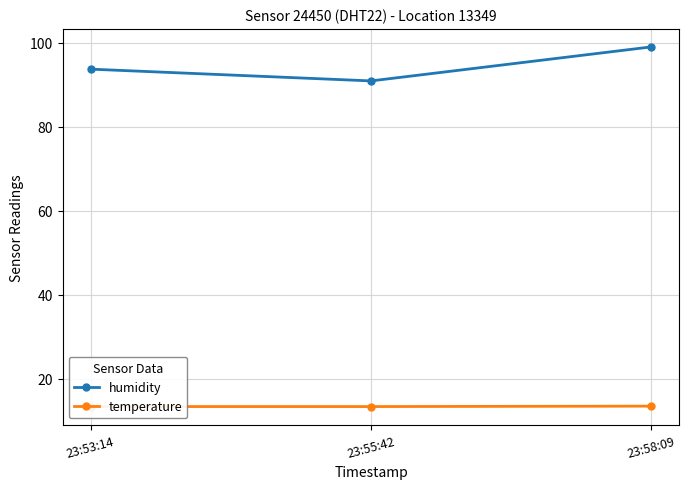

At which label does temperature reach its minimum?

23:53:14